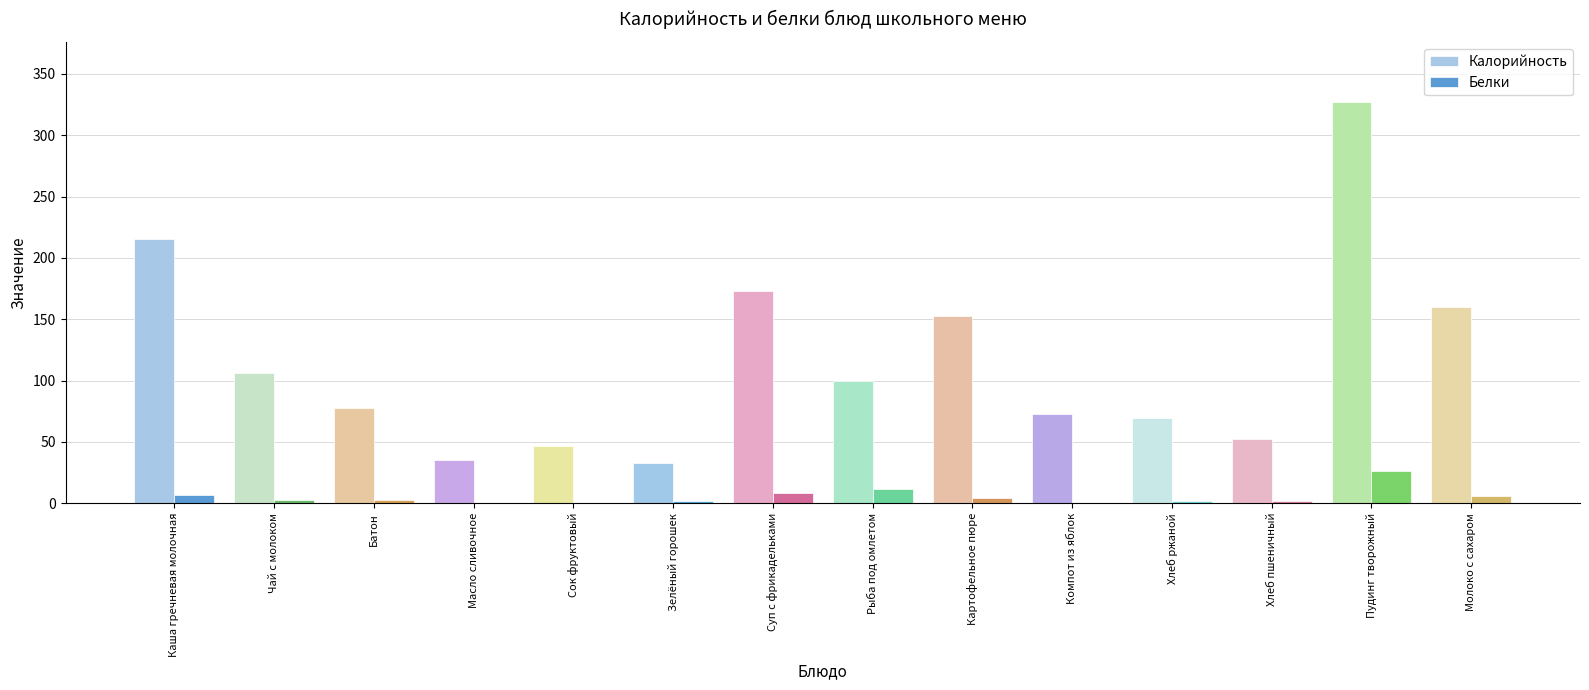

Is it true that Калорийность equals 73.0 at Компот из яблок?

True